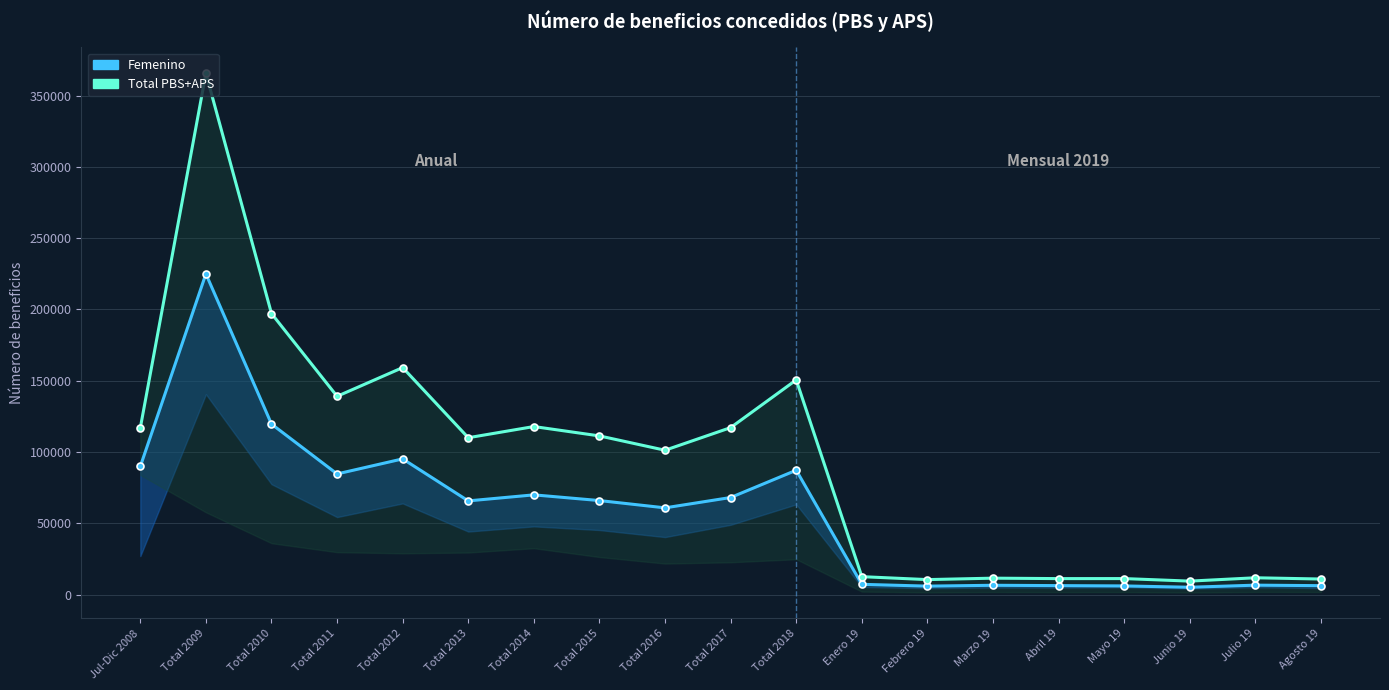

Which category has the lowest value in the Total PBS+APS (line) series?

Junio 19